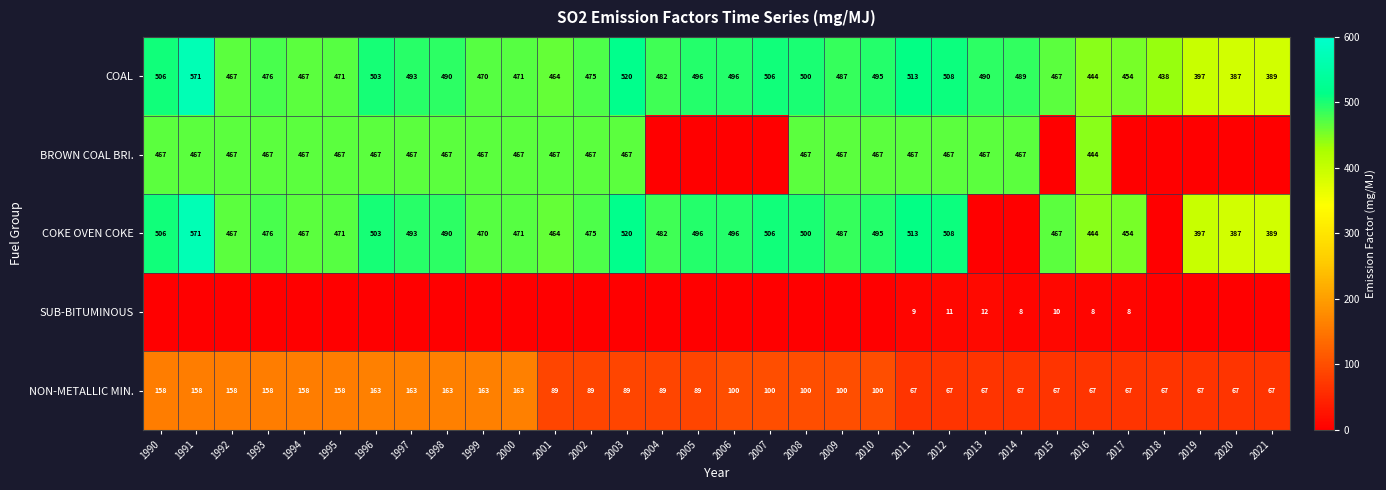

Is it true that COKE OVEN COKE equals 845 at 2007?

False